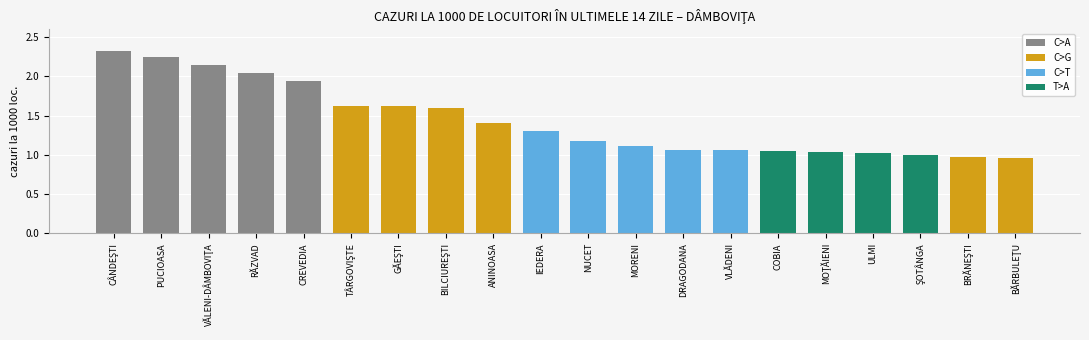

The value at VLĂDENI is 1.5. True or false?

False